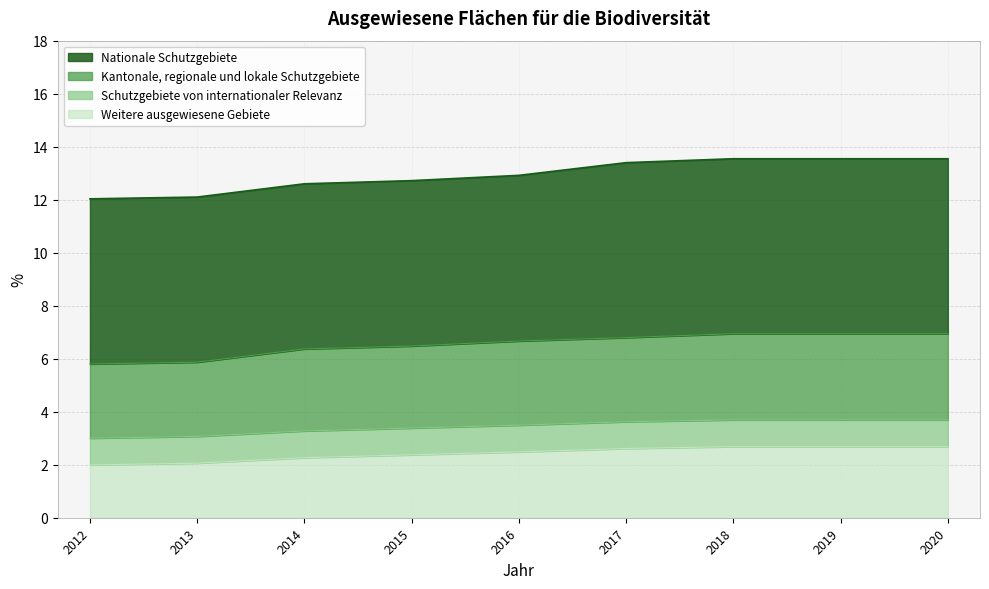

What is the total value across all series at 2018?

13.5